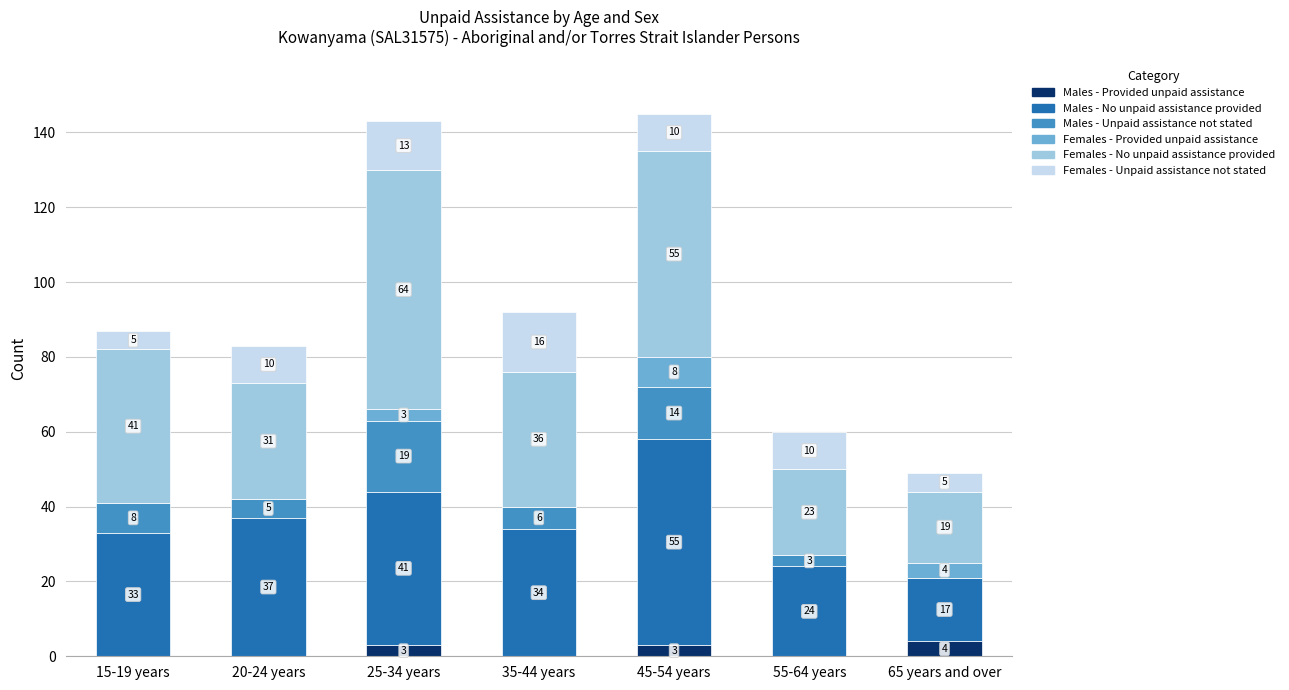

What is the maximum value for Males - Provided unpaid assistance?

4